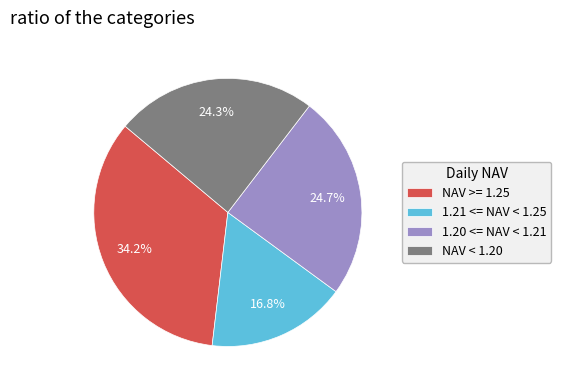

Is there any slice that represents more than half of the pie?

No